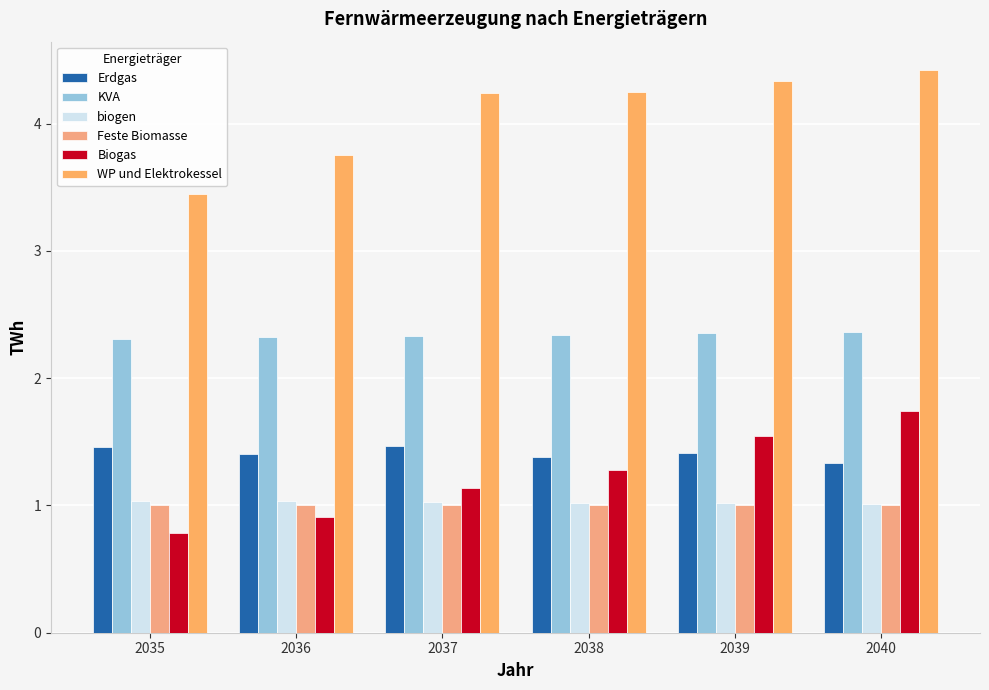

The Feste Biomasse series shows 1.0 at 2038. True or false?

True